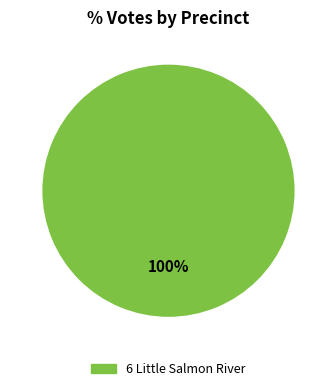

What percentage is the 6 Little Salmon River slice, to the nearest percent?

100%